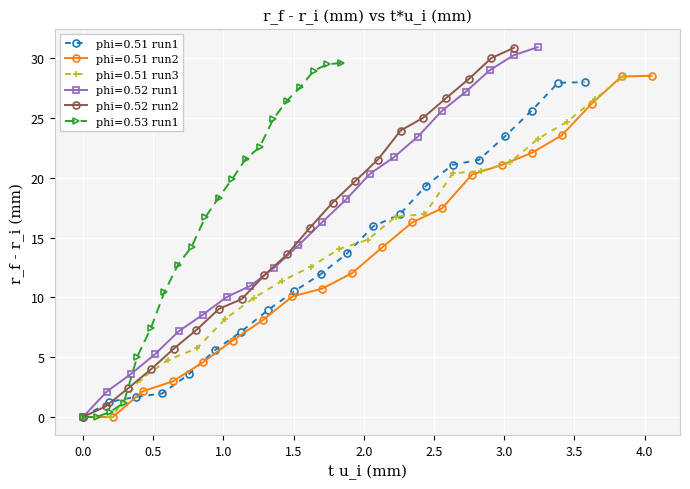

True or false: phi=0.51 run2 and phi=0.51 run3 cross at least once.

True